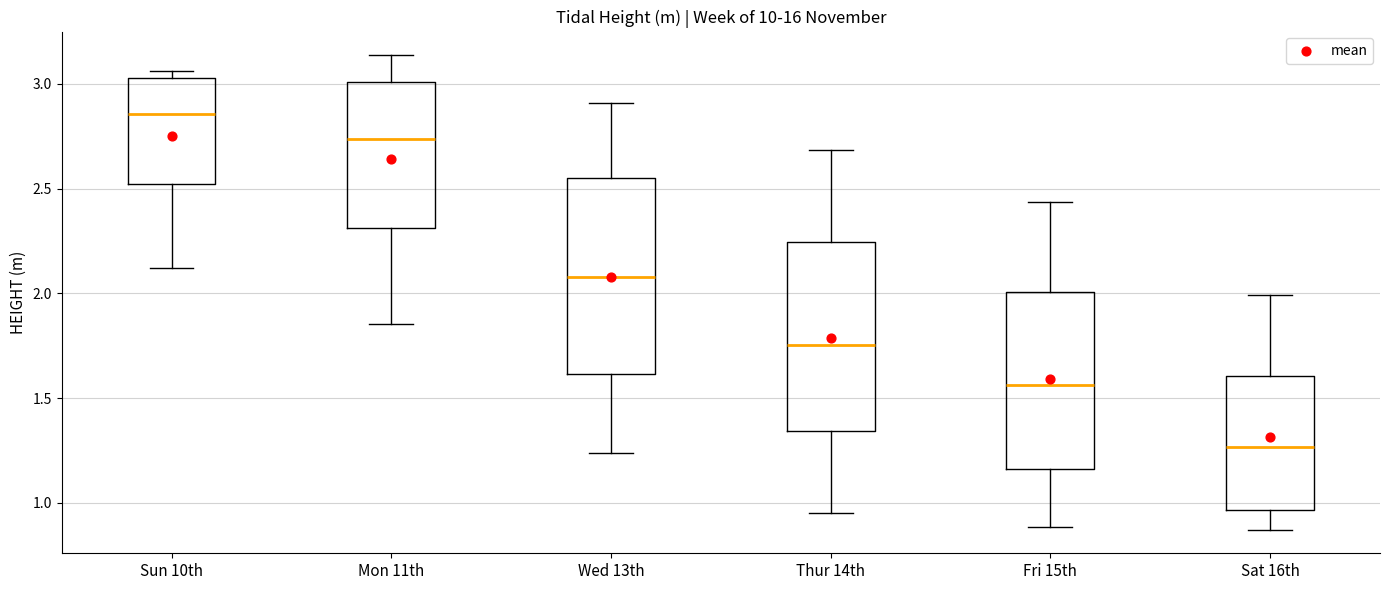

Reading left to right, transcribe this box plot: for each box, give where its median line is, the range the box spans, and where its two whiskers end, as read against the y-axis. The values are not printed on the chart, so give them approximately, as read against the axis.

Sun 10th: median 2.85, box 2.50 to 3.05, whiskers 2.10 to 3.05 (just above the box's upper edge)
Mon 11th: median 2.75, box 2.30 to 3.00, whiskers 1.85 to 3.15
Wed 13th: median 2.10, box 1.60 to 2.55, whiskers 1.25 to 2.90
Thur 14th: median 1.75, box 1.35 to 2.25, whiskers 0.95 to 2.70
Fri 15th: median 1.55, box 1.15 to 2.00, whiskers 0.90 to 2.45
Sat 16th: median 1.25, box 0.95 to 1.60, whiskers 0.85 to 2.00